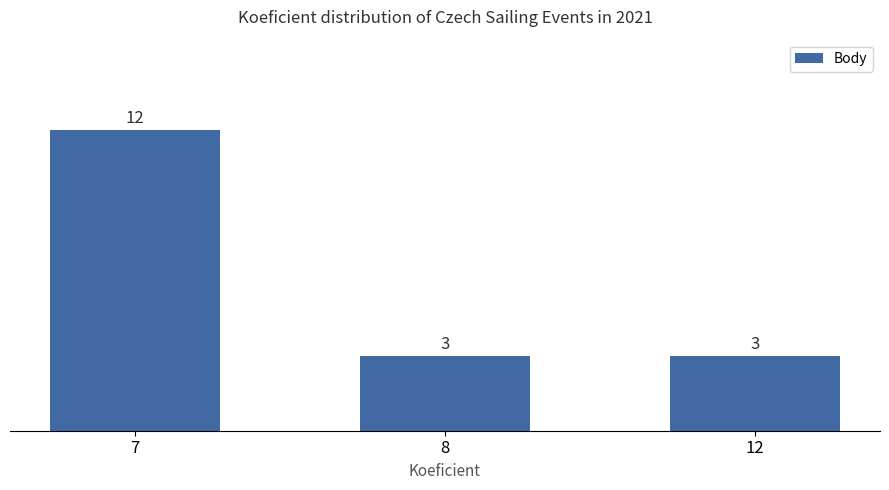

Reading right to left, what are all the values shown in this chart?

12=3	8=3	7=12